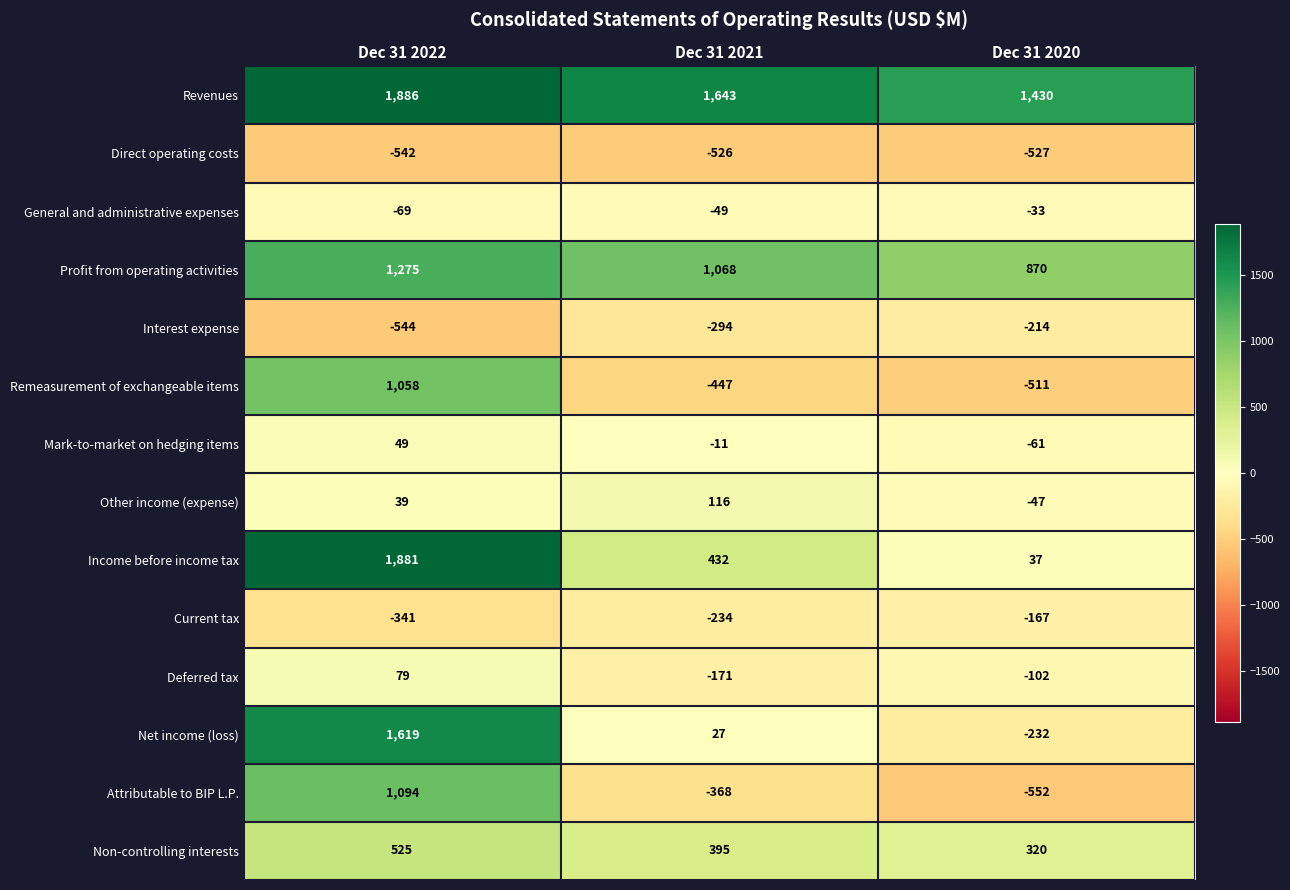

Rank the series by their maximum value, from lowest to highest.

Direct operating costs, Interest expense, Current tax, General and administrative expenses, Mark-to-market on hedging items, Deferred tax, Other income (expense), Non-controlling interests, Remeasurement of exchangeable items, Attributable to BIP L.P., Profit from operating activities, Net income (loss), Income before income tax, Revenues